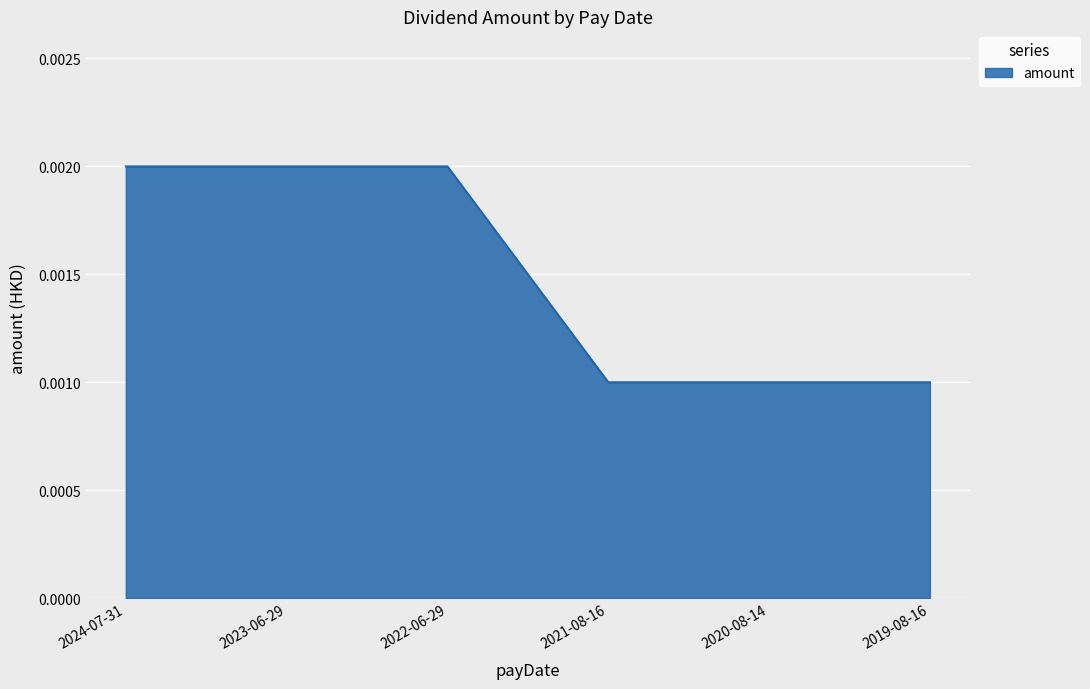

What position from the right is 2021-08-16?

3